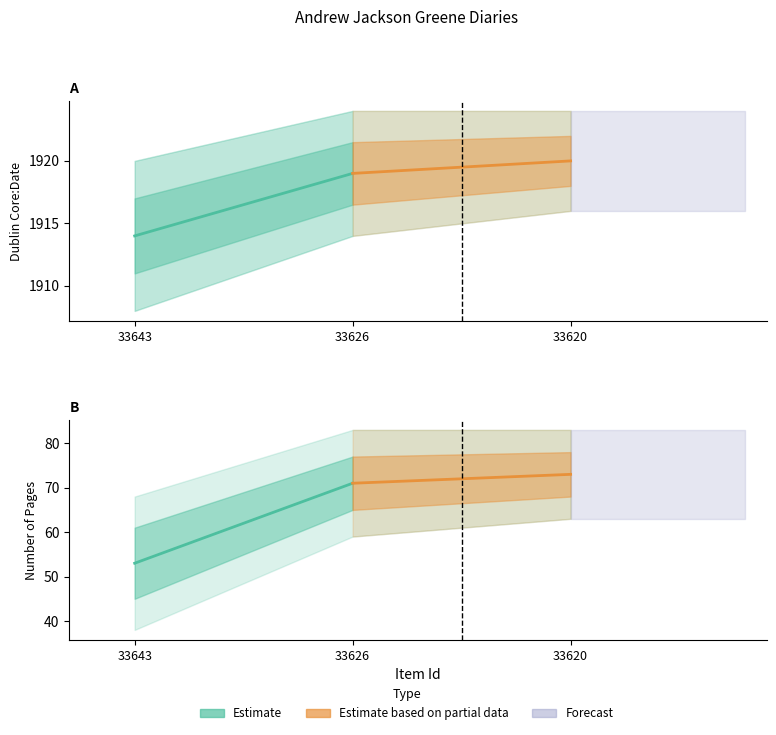

Does the chart have visible grid lines?

No